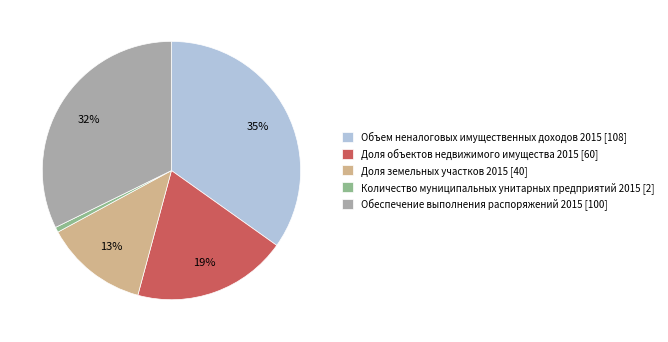

To the nearest percent, what percentage of the pie is Количество муниципальных унитарных предприятий 2015?

1%